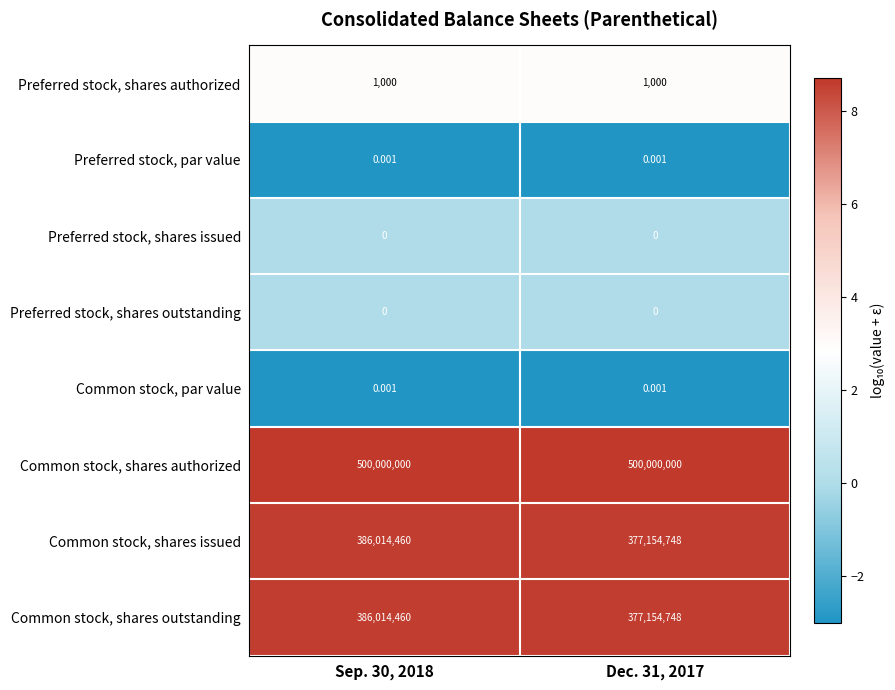

Which series has the largest total across all categories?

Common stock, shares authorized